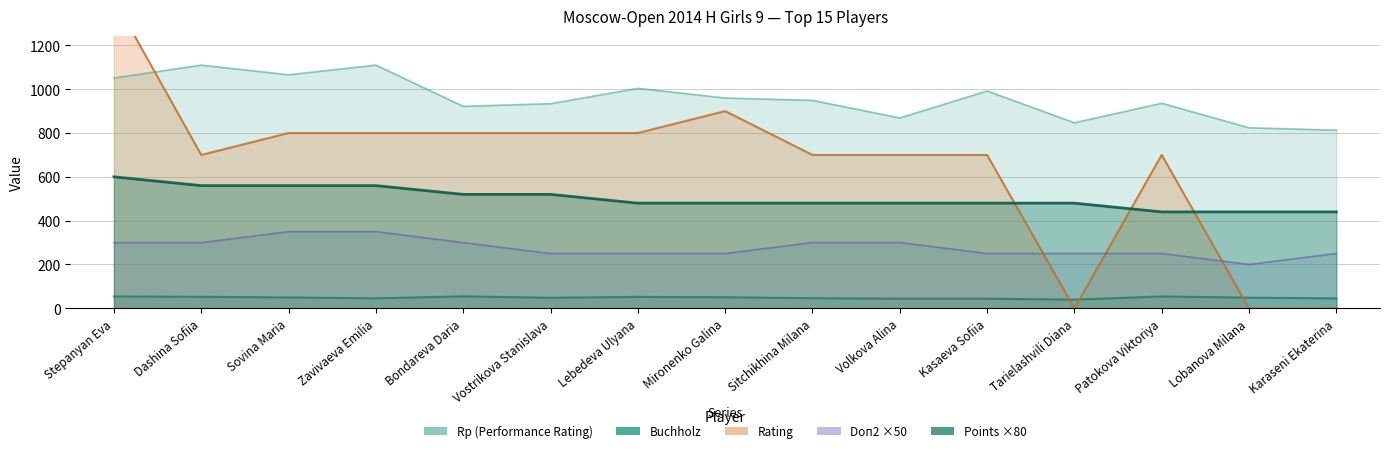

Which category has the lowest value across all series?

Tarielashvili Diana